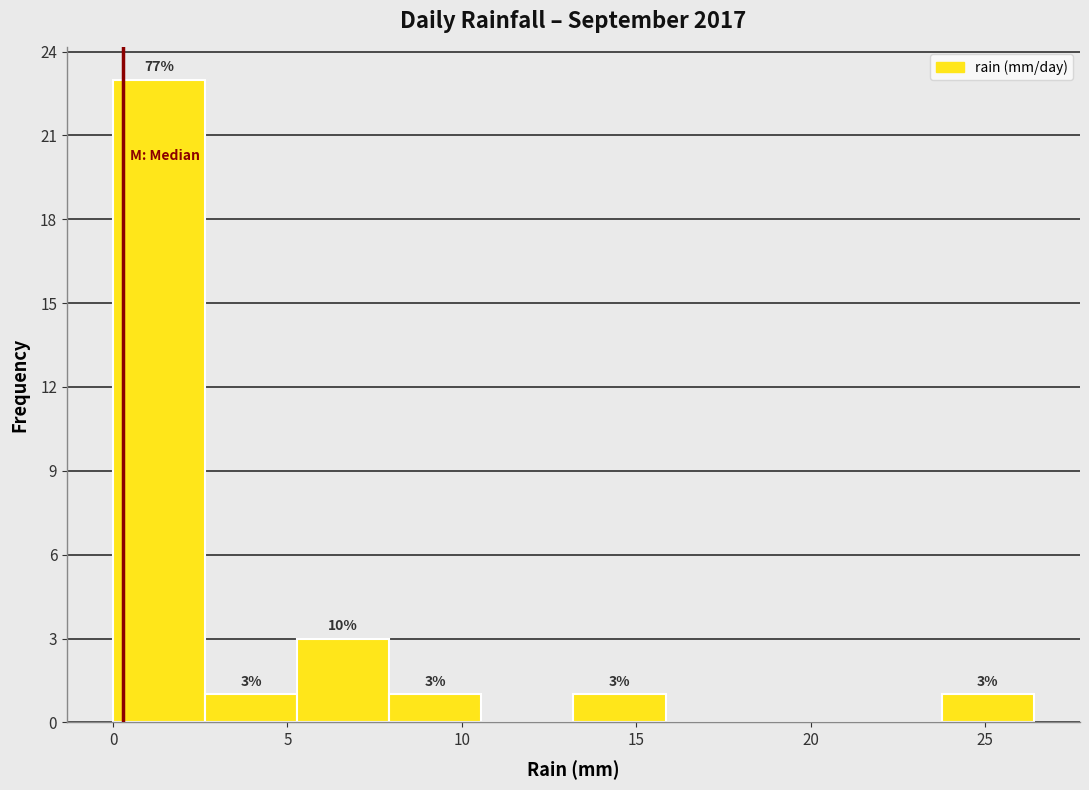

Which range on the x-axis has the tallest bar?

0.0 to 2.5